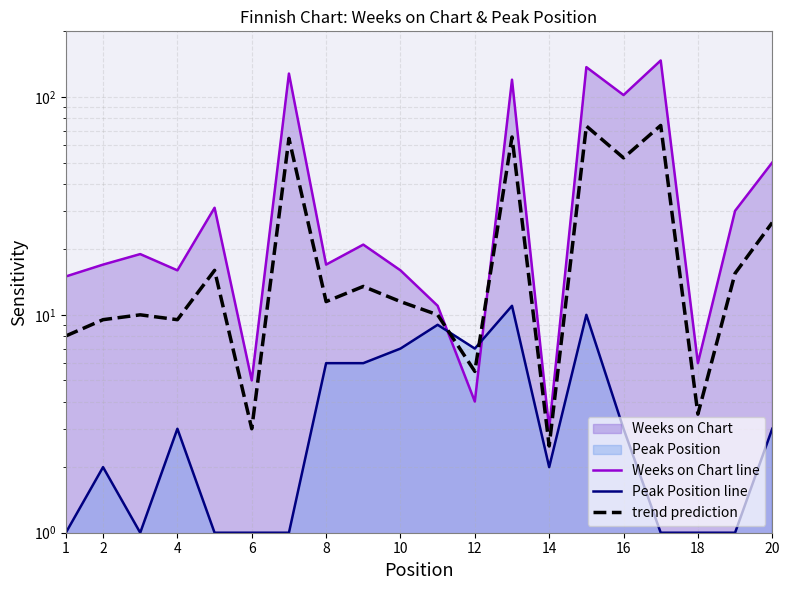

Which has a higher value, 10 or 16?

16